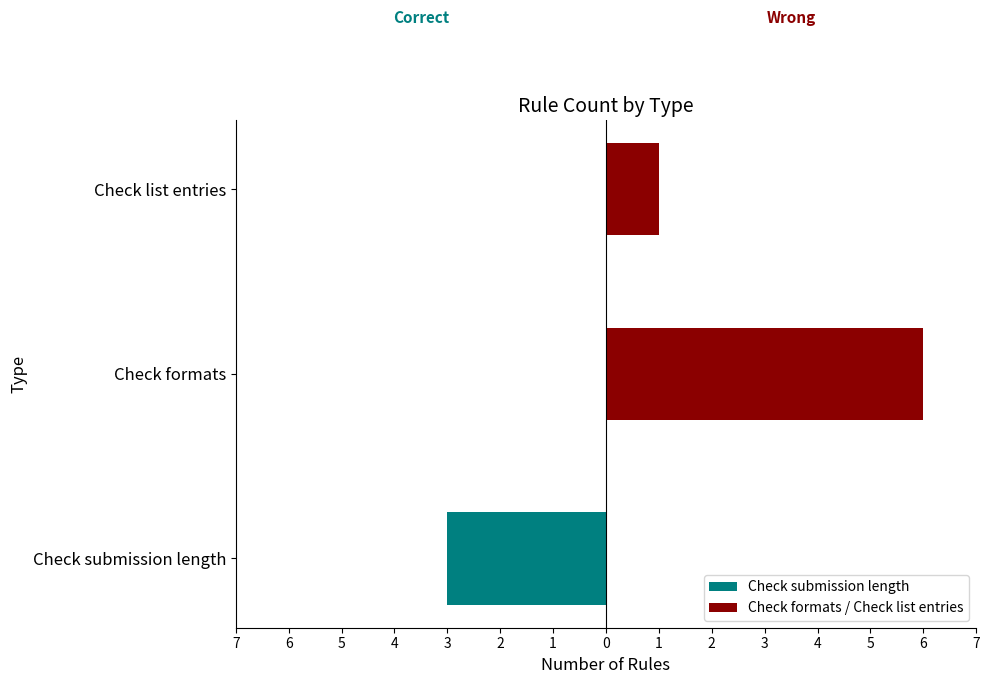

At how many categories does at least one series exceed 3?

1